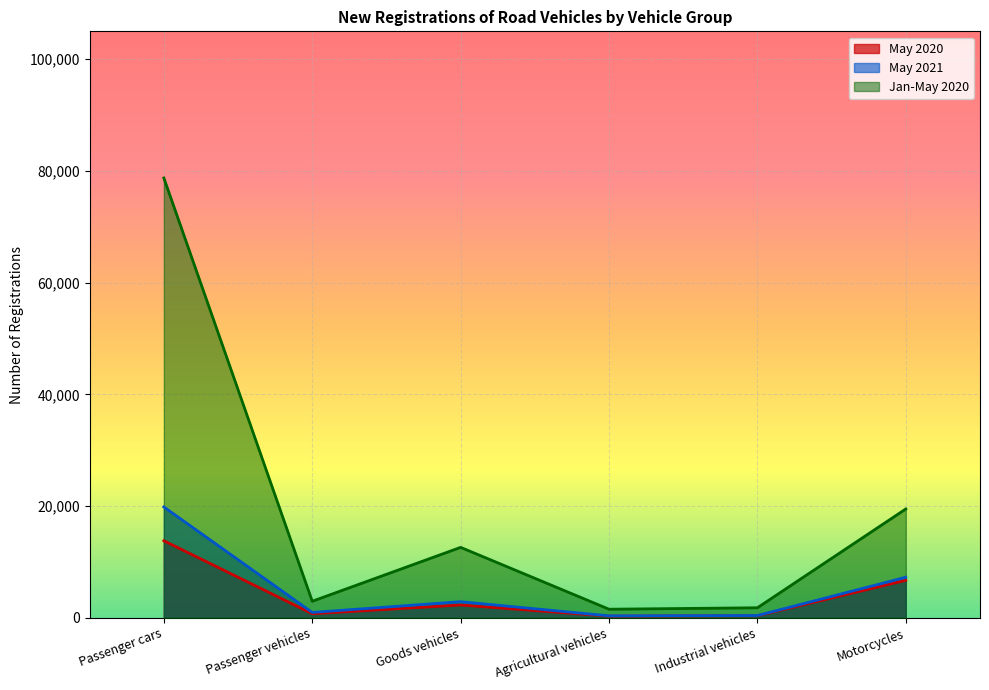

The Jan-May 2020 series shows 78742 at Passenger cars. True or false?

True